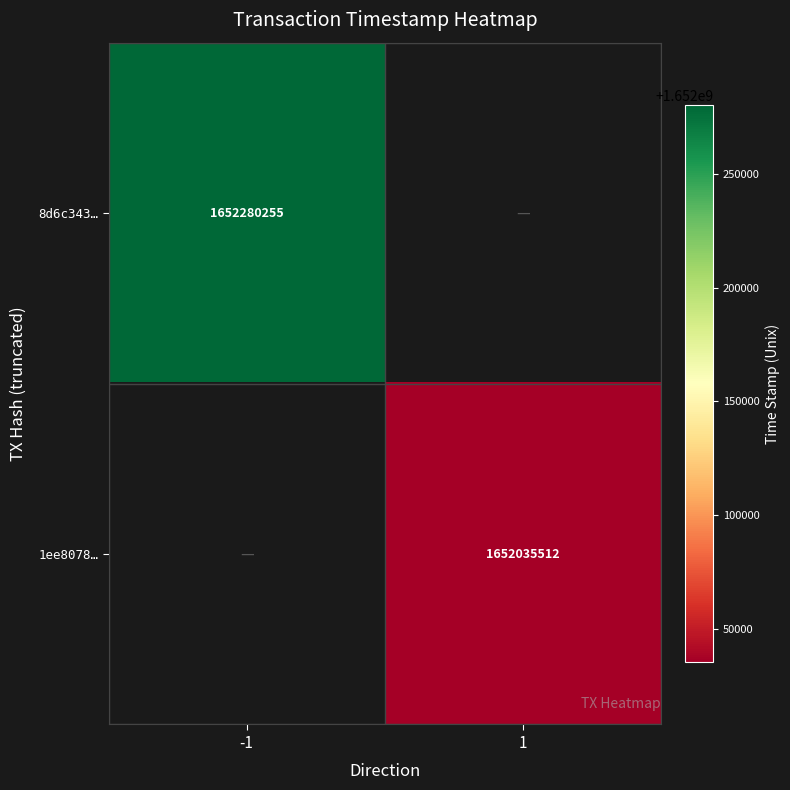

Is it true that 8d6c343… equals 1652280255 at -1?

True